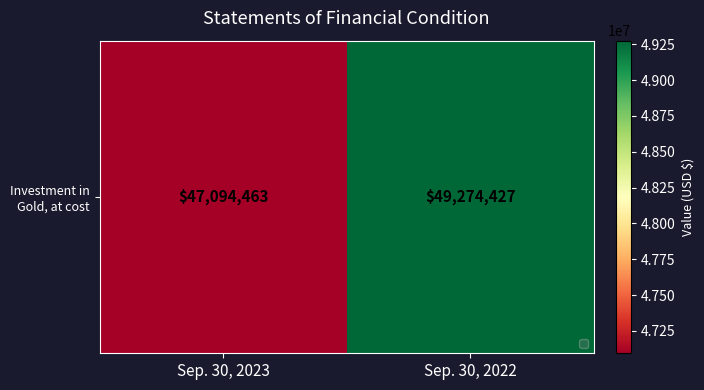

What is the minimum value shown in the chart?

47094463